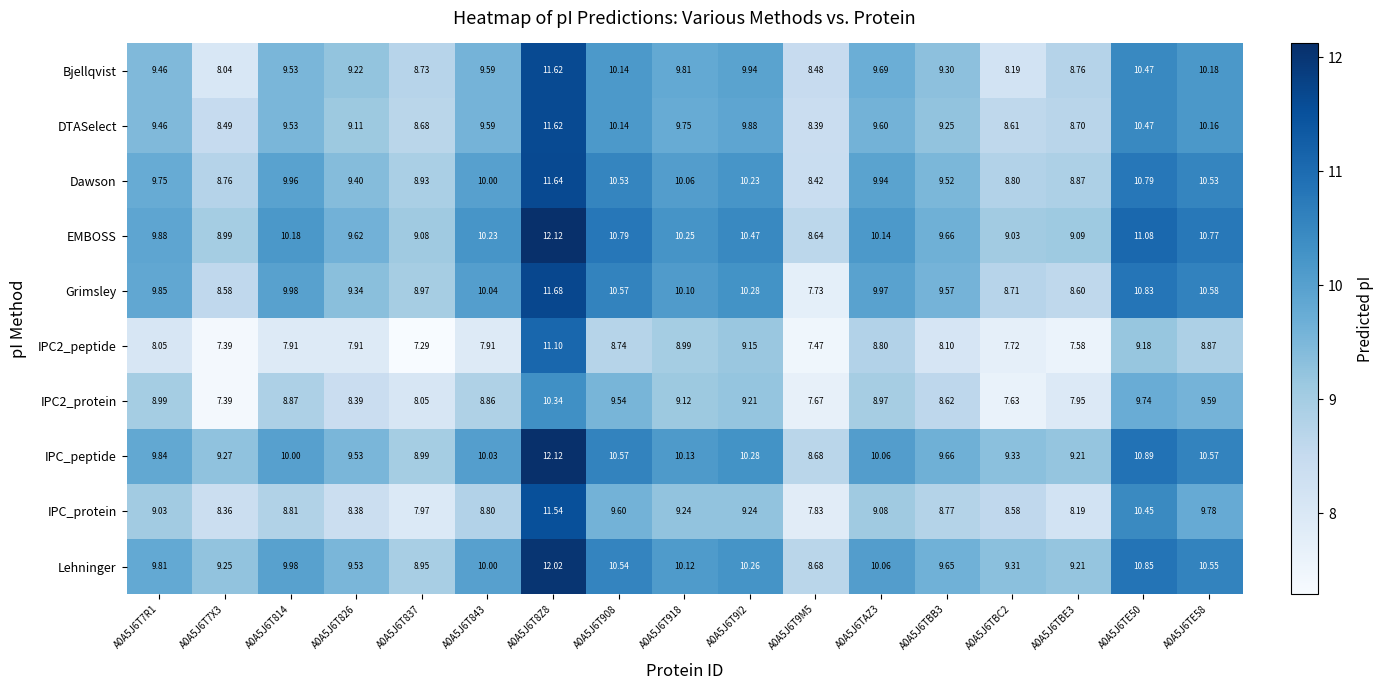

Which category has the highest value across all series?

A0A5J6T8Z8